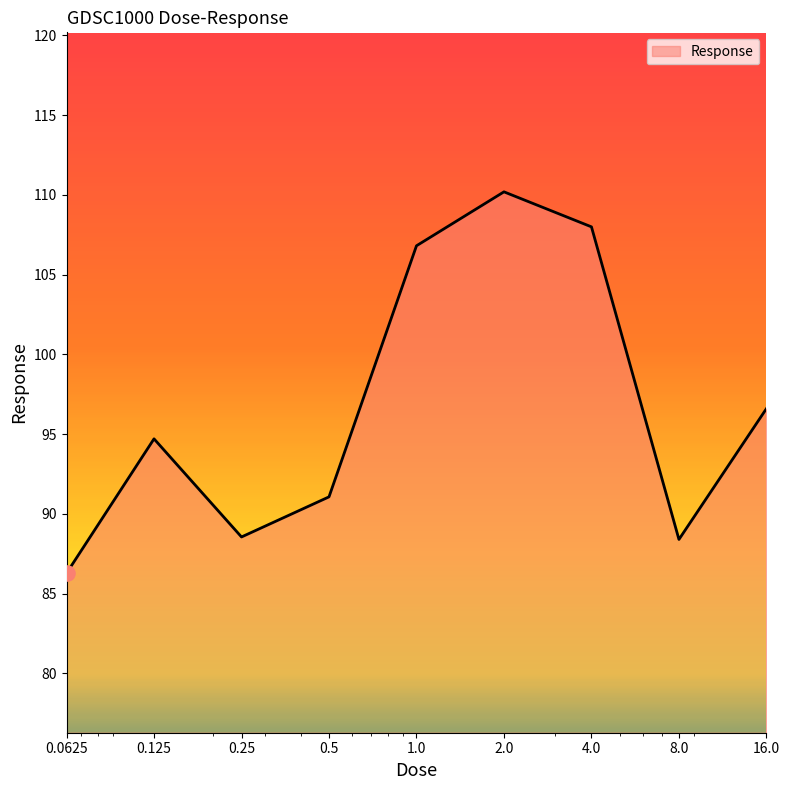

What is the minimum value shown in the chart?

86.3